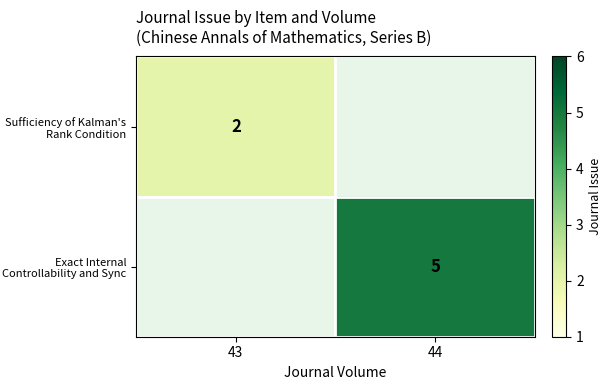

The value of Exact Internal Controllability and Sync at 44 is 3. True or false?

False